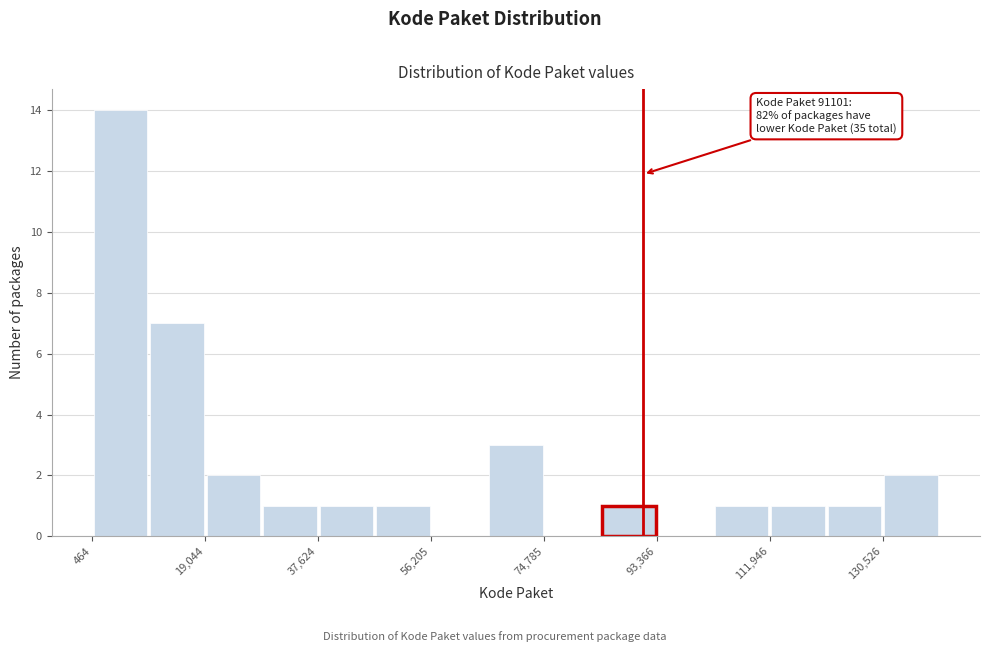

Over which range of the x-axis is the bar tallest?

0 to 10000